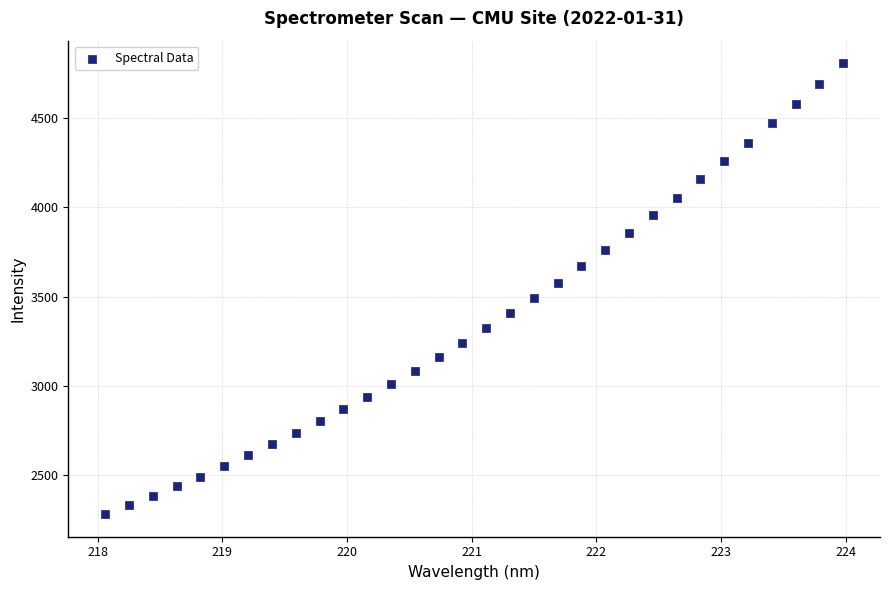

What is the range of X values (max minus min)?

5.9